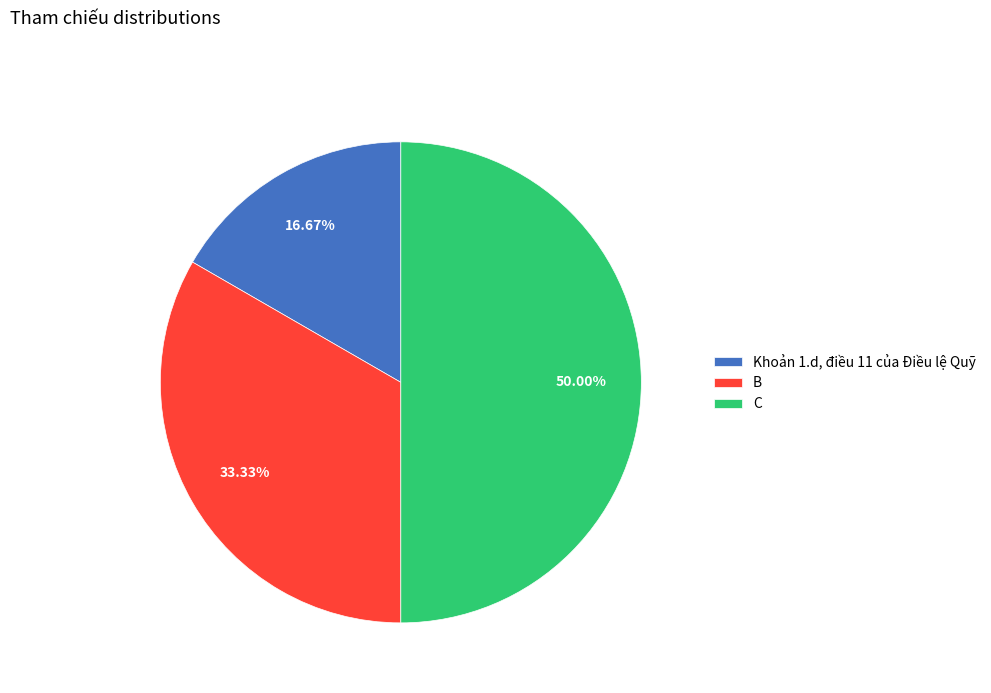

Rank the categories by value from highest to lowest.

C, B, Khoản 1.d, điều 11 của Điều lệ Quỹ